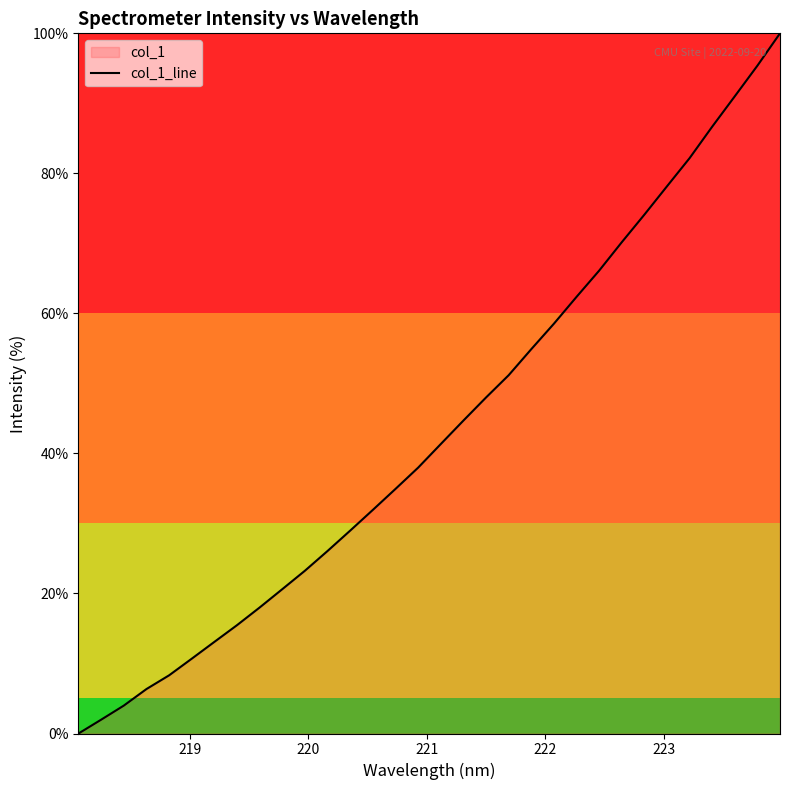

How many series are shown in this chart?

1